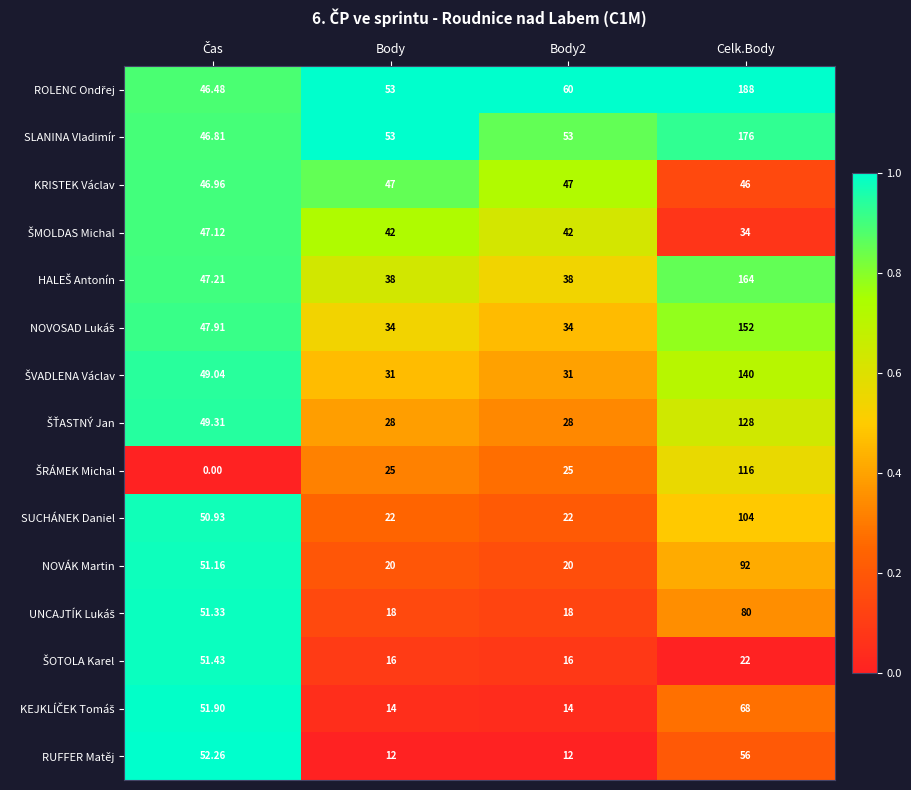

What is the spread (max minus min) of values at Body2?

48.0